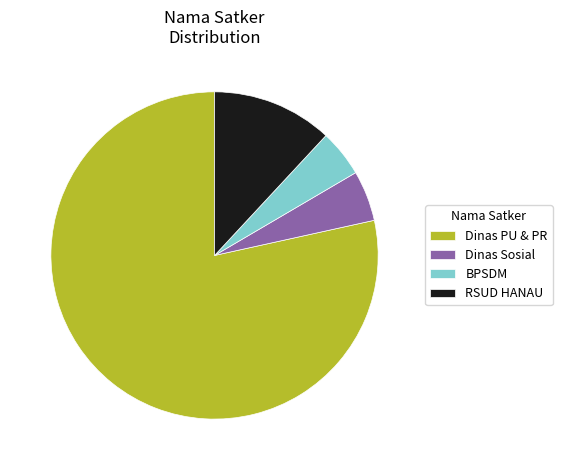

What is the largest slice in the pie chart?

Dinas PU & PR